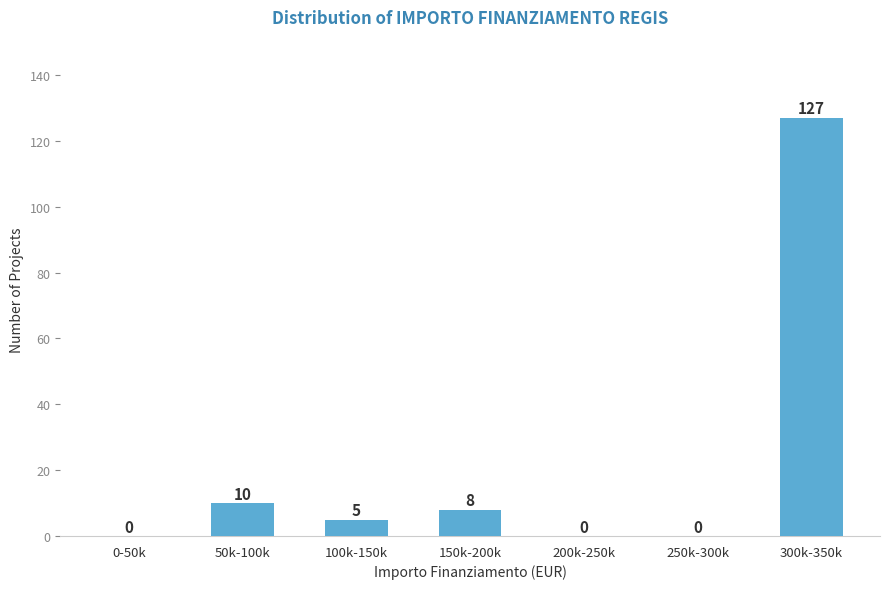

Reading left to right, transcribe all the data shown in this chart.

0-50k=0	50k-100k=10	100k-150k=5	150k-200k=8	200k-250k=0	250k-300k=0	300k-350k=127